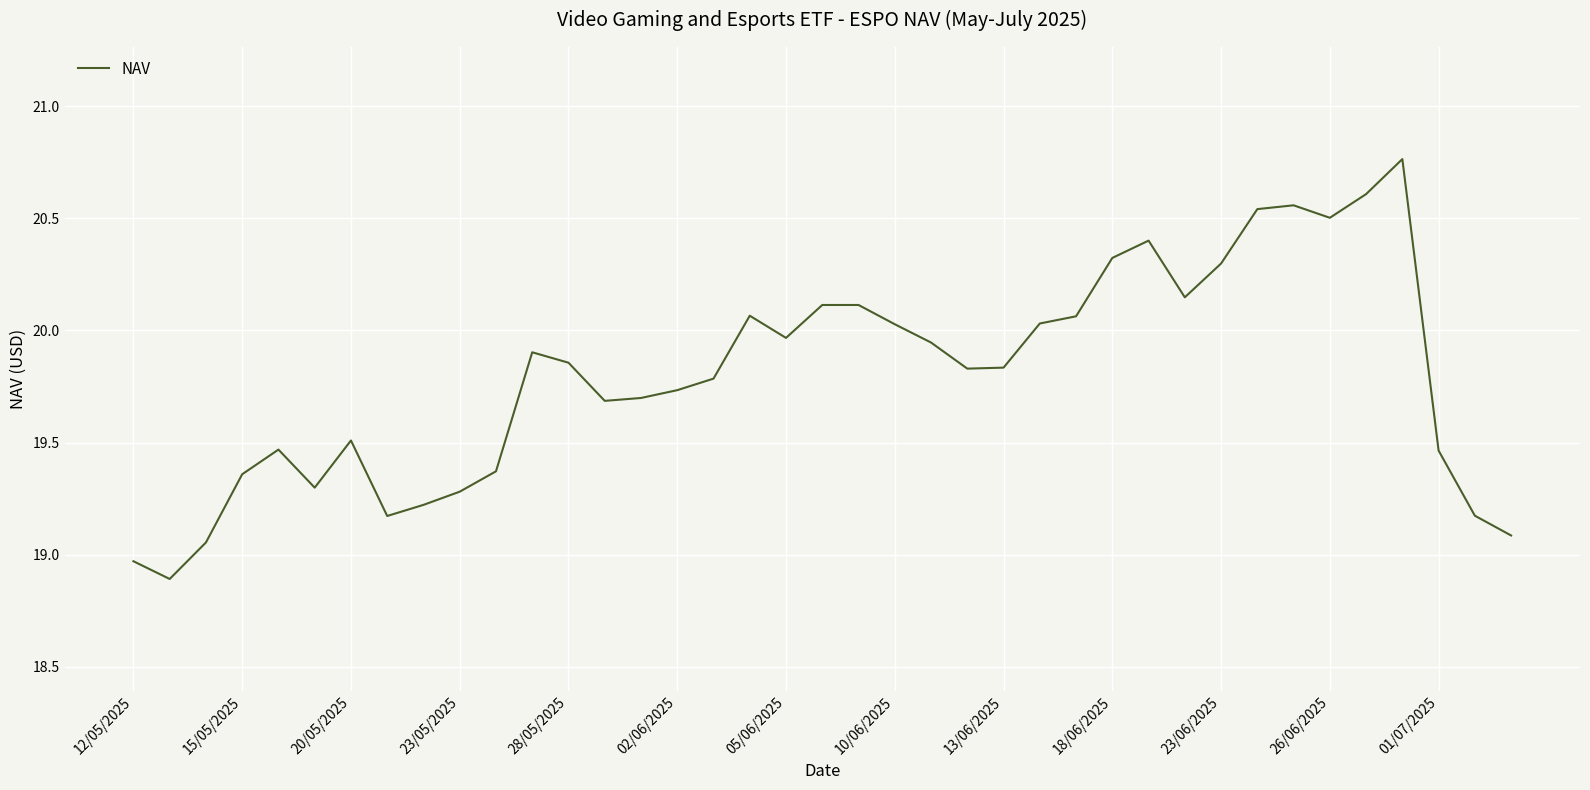

Does the chart display data point markers on the line(s)?

No